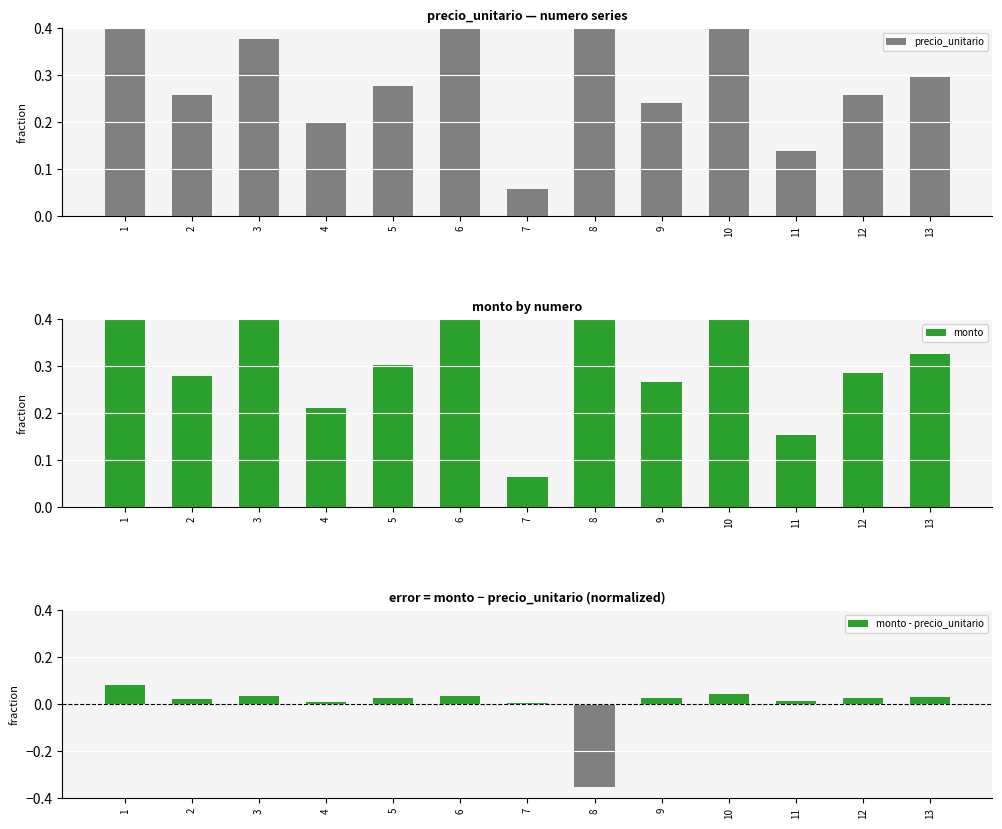

True or false: precio_unitario has a value of 0.1 at 10.

False